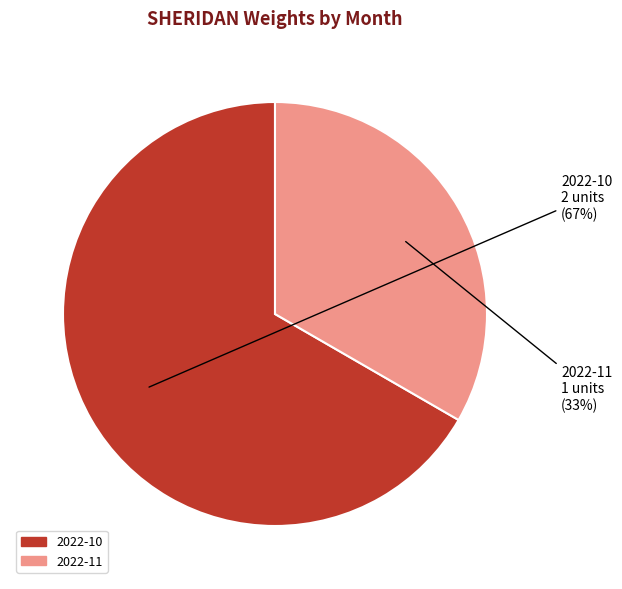

Count the number of slices in the pie.

2